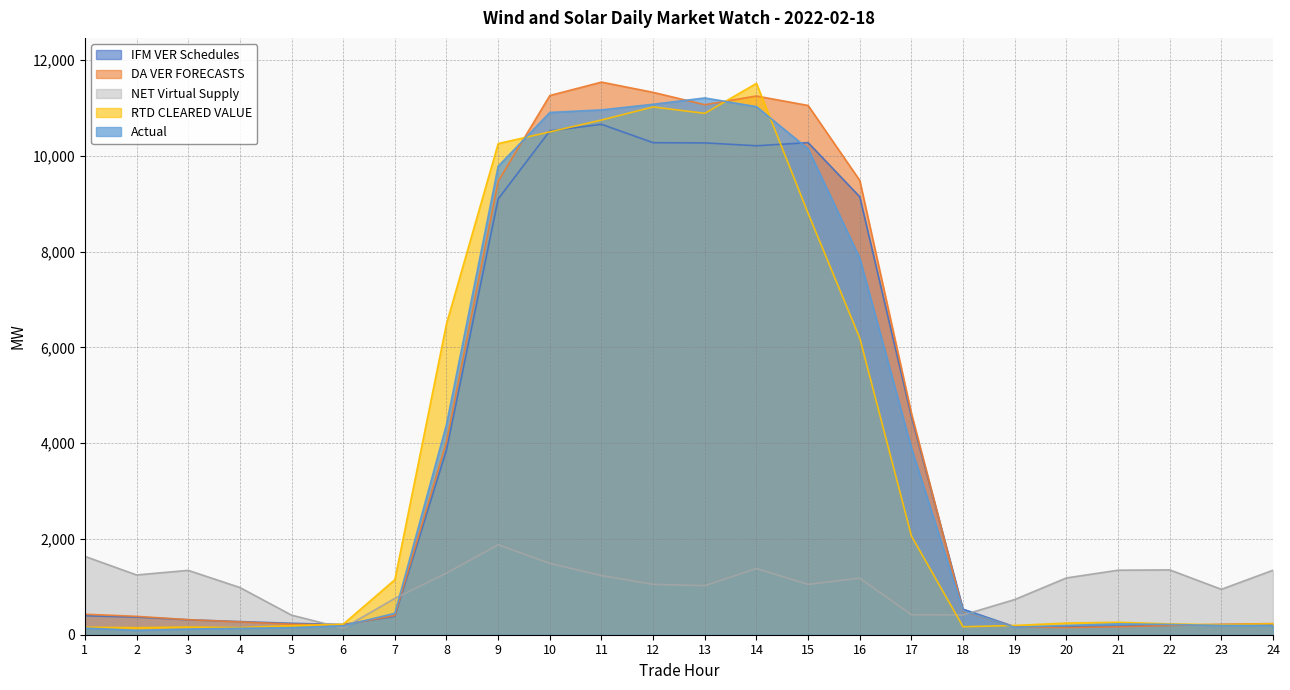

The value of IFM VER Schedules at 13 is 7055.7. True or false?

False